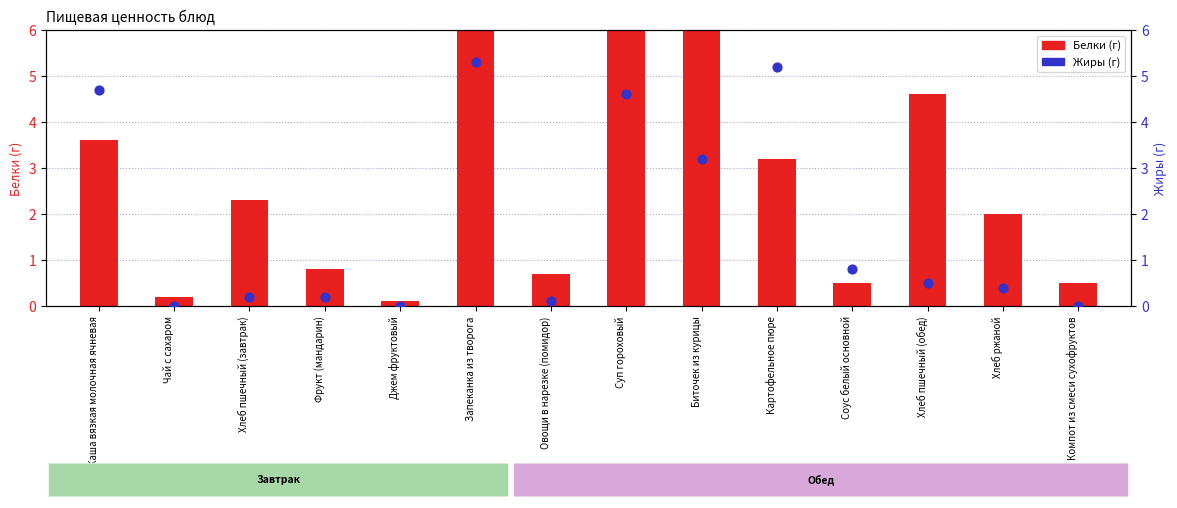

Which series has the largest total across all categories?

Белки